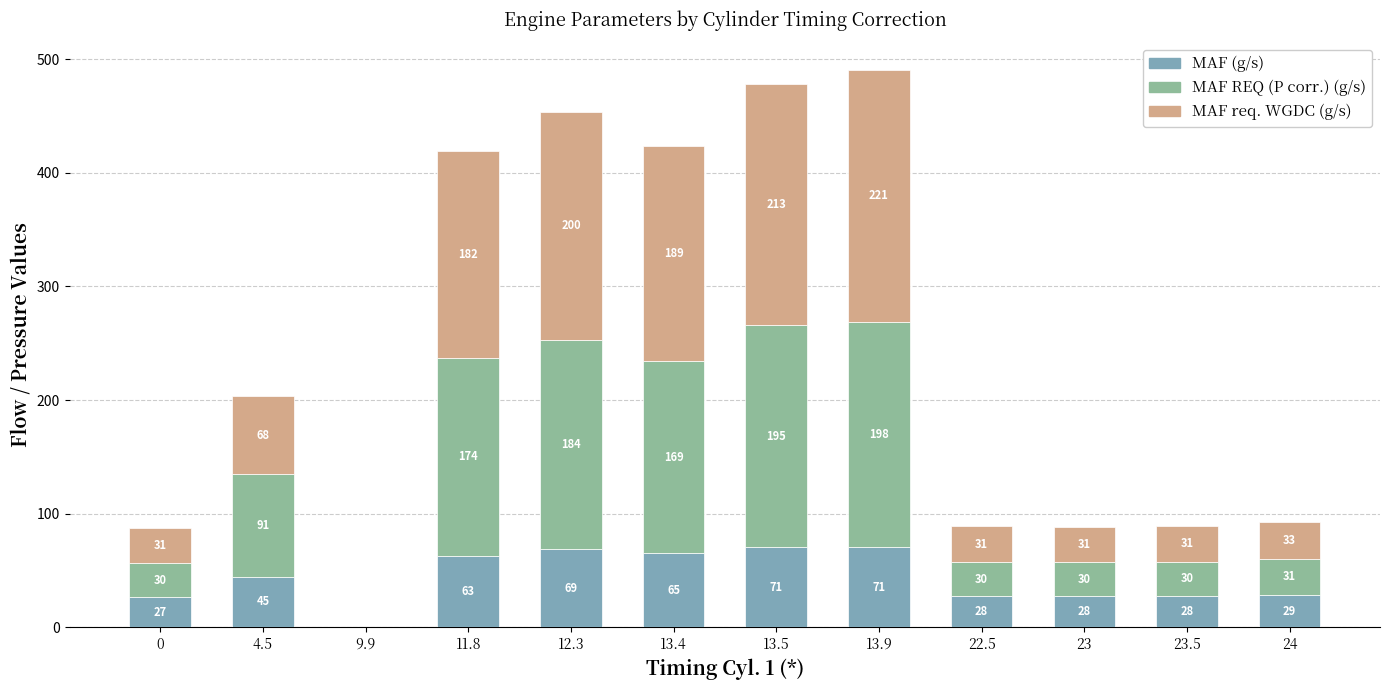

How many categories are shown in the chart?

12